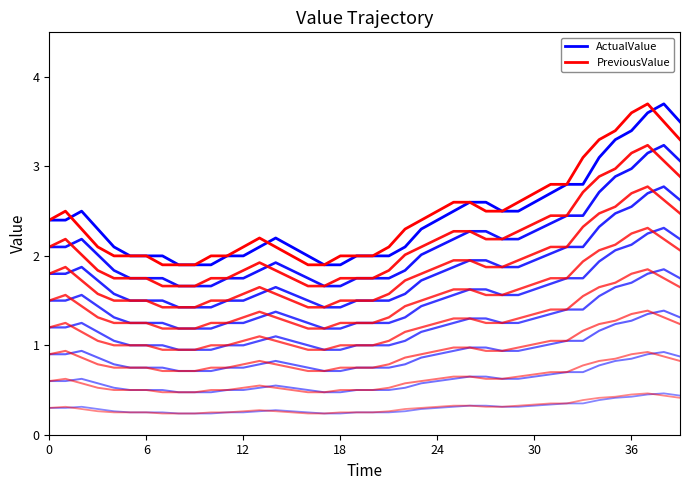

Which series has the largest range (max minus min)?

ActualValue